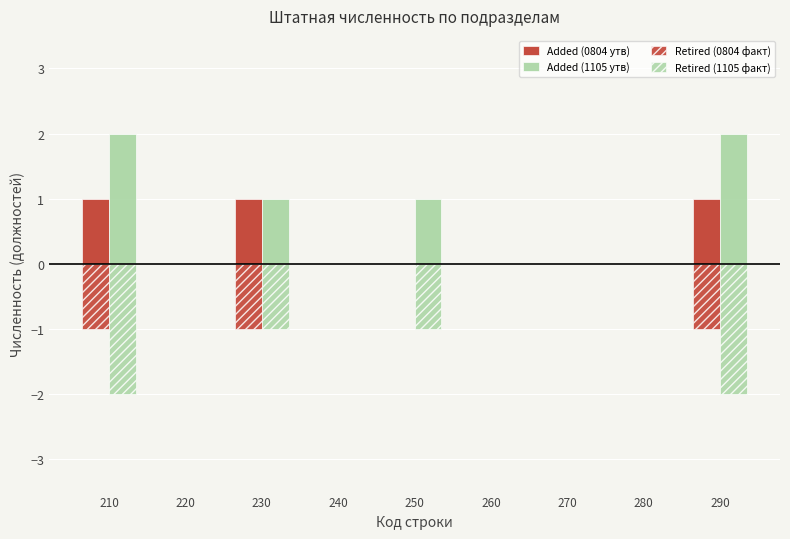

Reading right to left, list all the values displayed in this chart.

Added (0804 утв): 290=1	280=0	270=0	260=0	250=0	240=0	230=1	220=0	210=1
Added (1105 утв): 290=2	280=0	270=0	260=0	250=1	240=0	230=1	220=0	210=2
Retired (0804 факт): 290=-1	280=0	270=0	260=0	250=0	240=0	230=-1	220=0	210=-1
Retired (1105 факт): 290=-2	280=0	270=0	260=0	250=-1	240=0	230=-1	220=0	210=-2